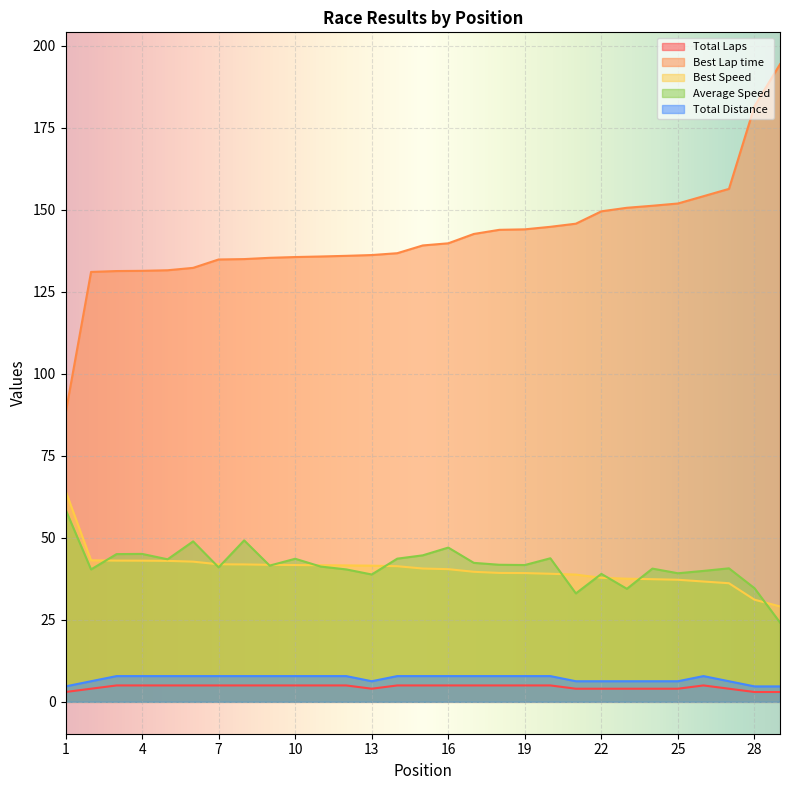

At how many categories does at least one series exceed 30?

29